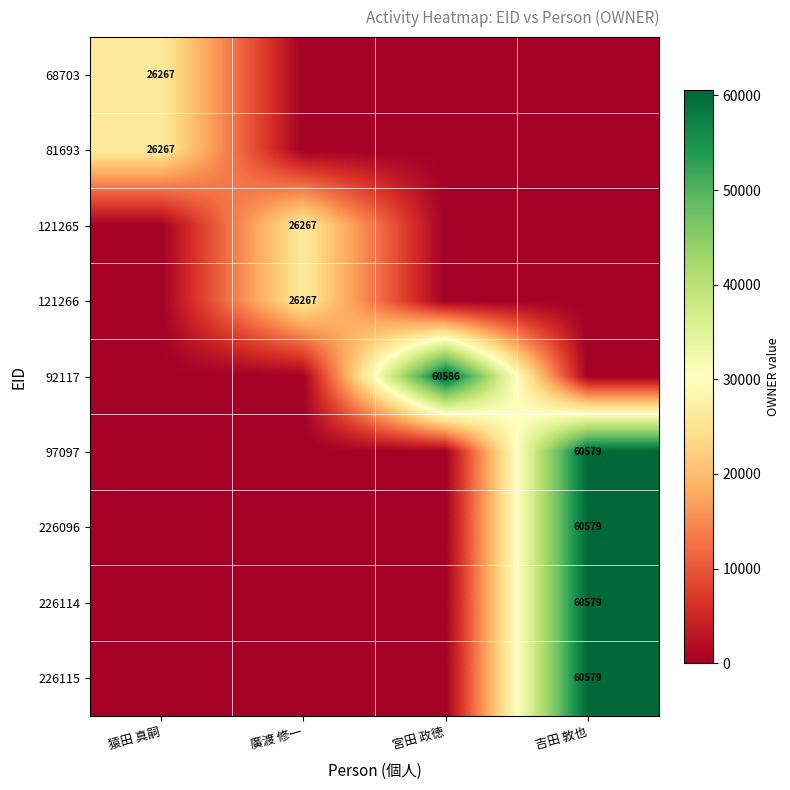

The 226115 series shows 60579 at 吉田 敦也. True or false?

True